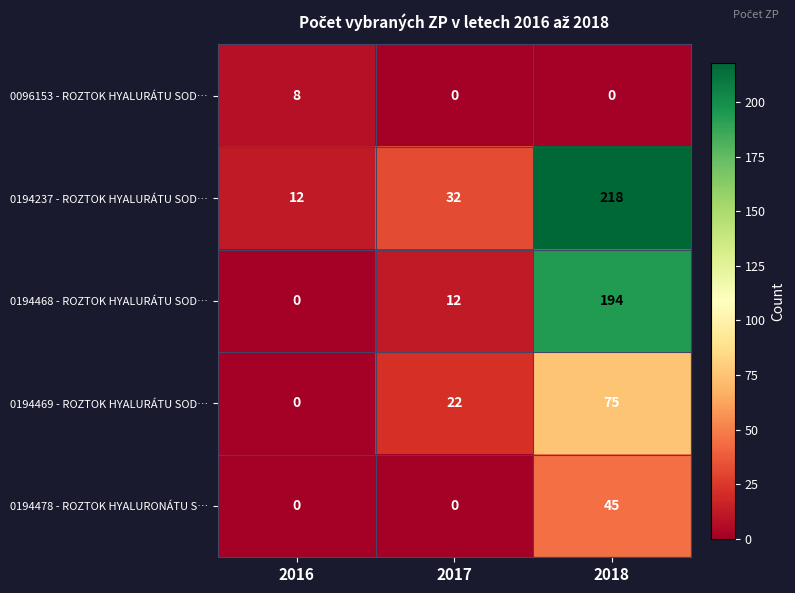

What is the highest value of the 0194469 - ROZTOK HYALURÁTU SOD… series?

75